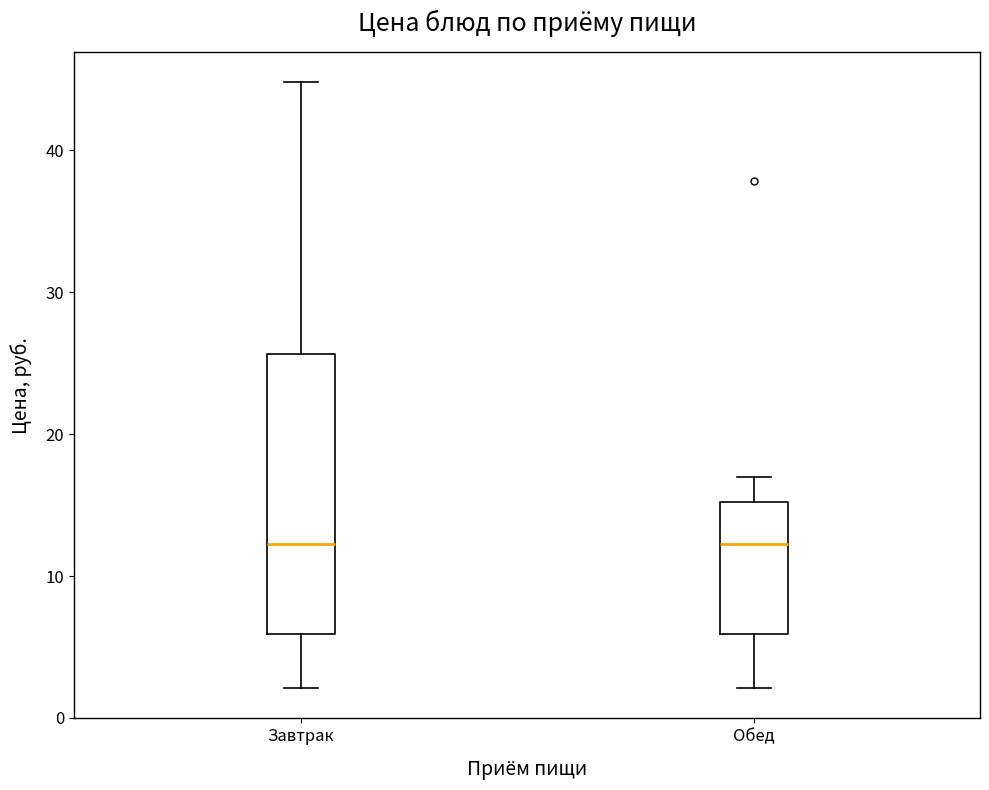

Reading left to right, transcribe this box plot: for each box, give where its median line is, the range the box spans, and where its two whiskers end, as read against the y-axis. The values are not printed on the chart, so give them approximately, as read against the axis.

Завтрак: median 12, box 6 to 26, whiskers 2 to 45
Обед: median 12, box 6 to 15, whiskers 2 to 17